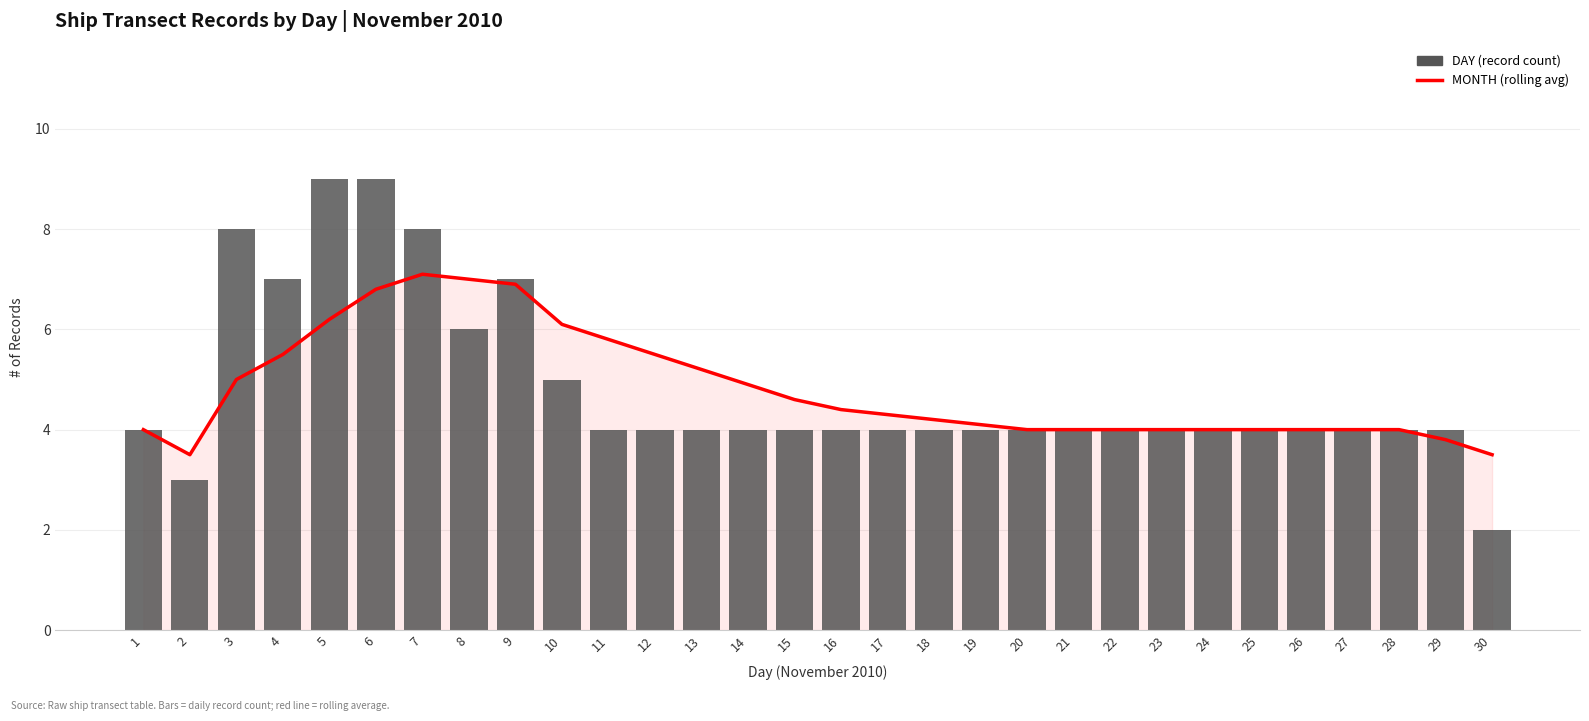

At which category is the sum across all series the highest?

6